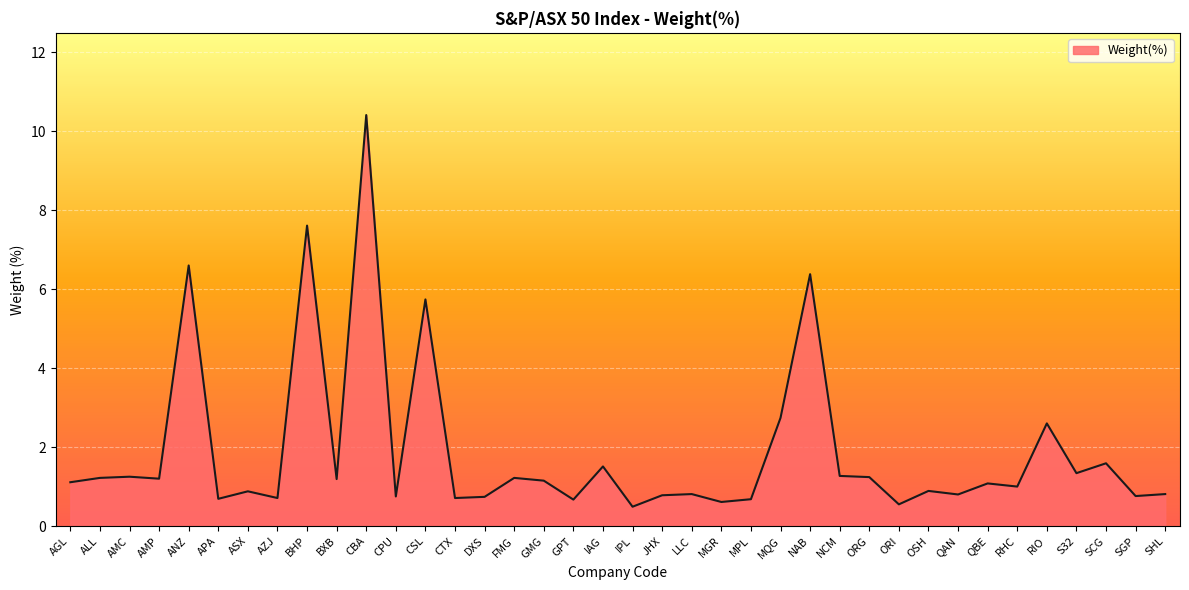

How many categories are shown in the chart?

38